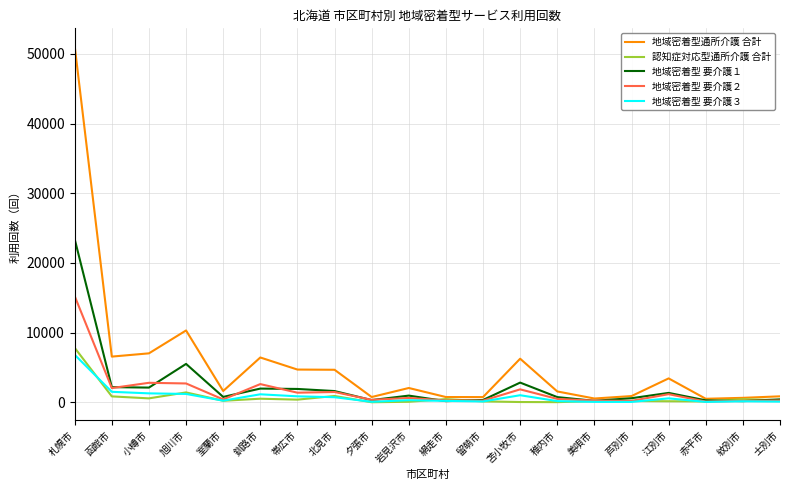

What is the total value across all series at 網走市?

1832